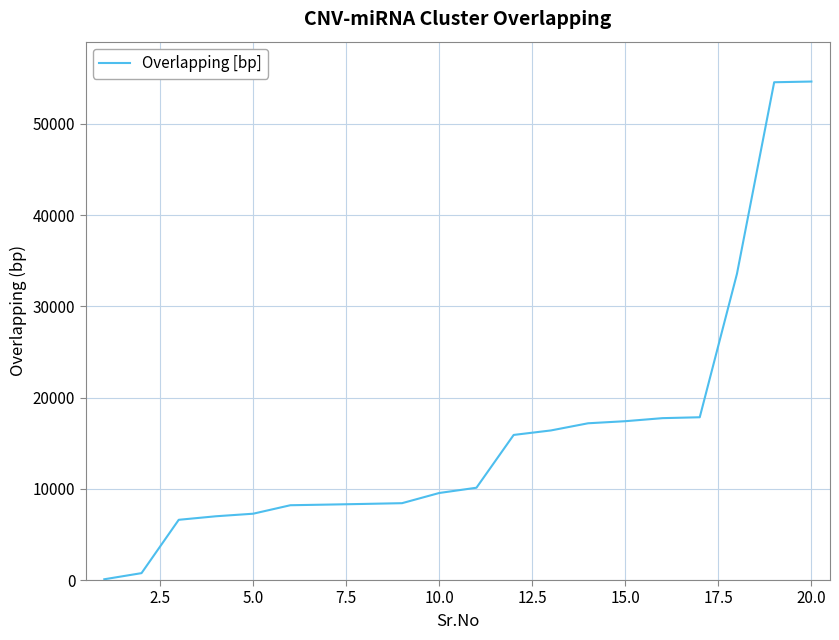

What is the average value?

15991